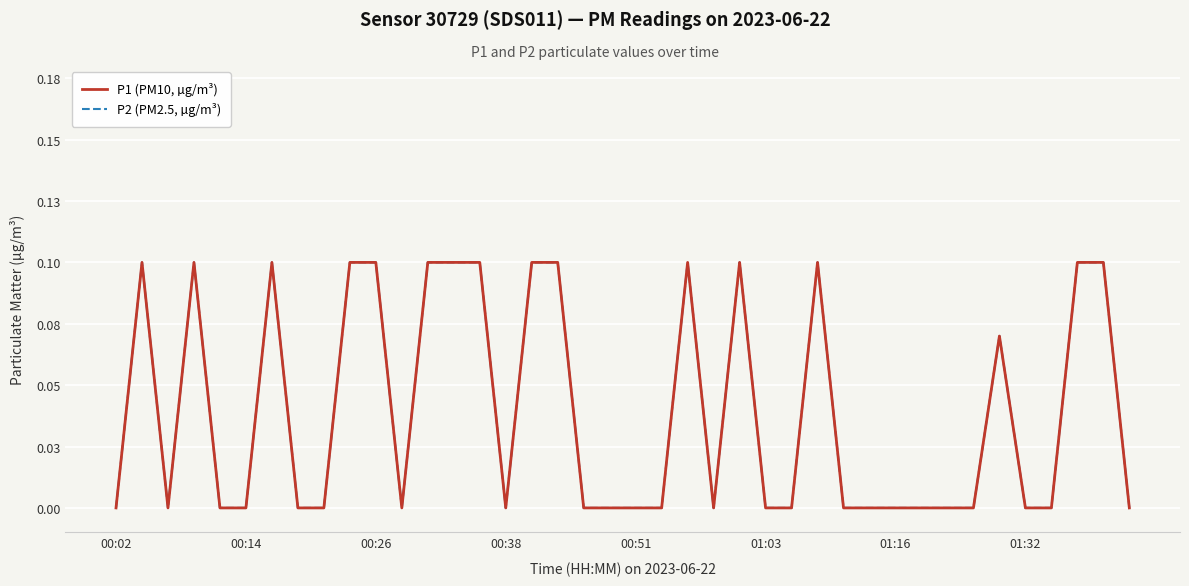

What is the label of the 18th point from the left?

17